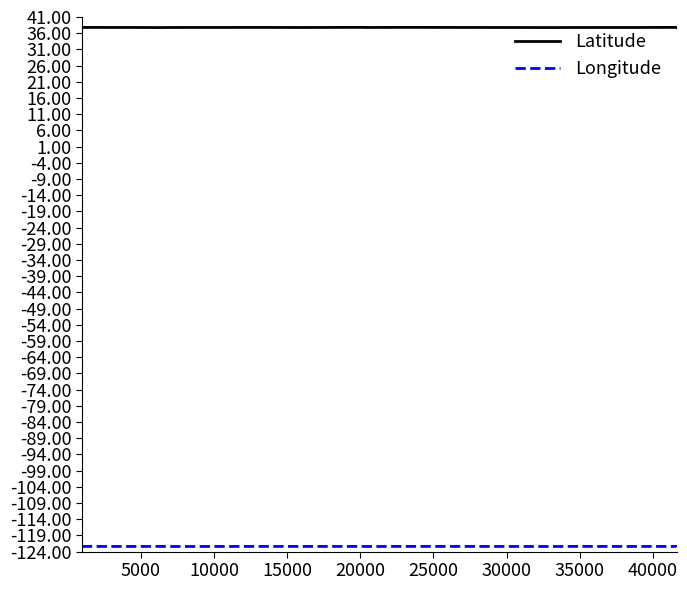

Which series has the largest total across all categories?

Latitude